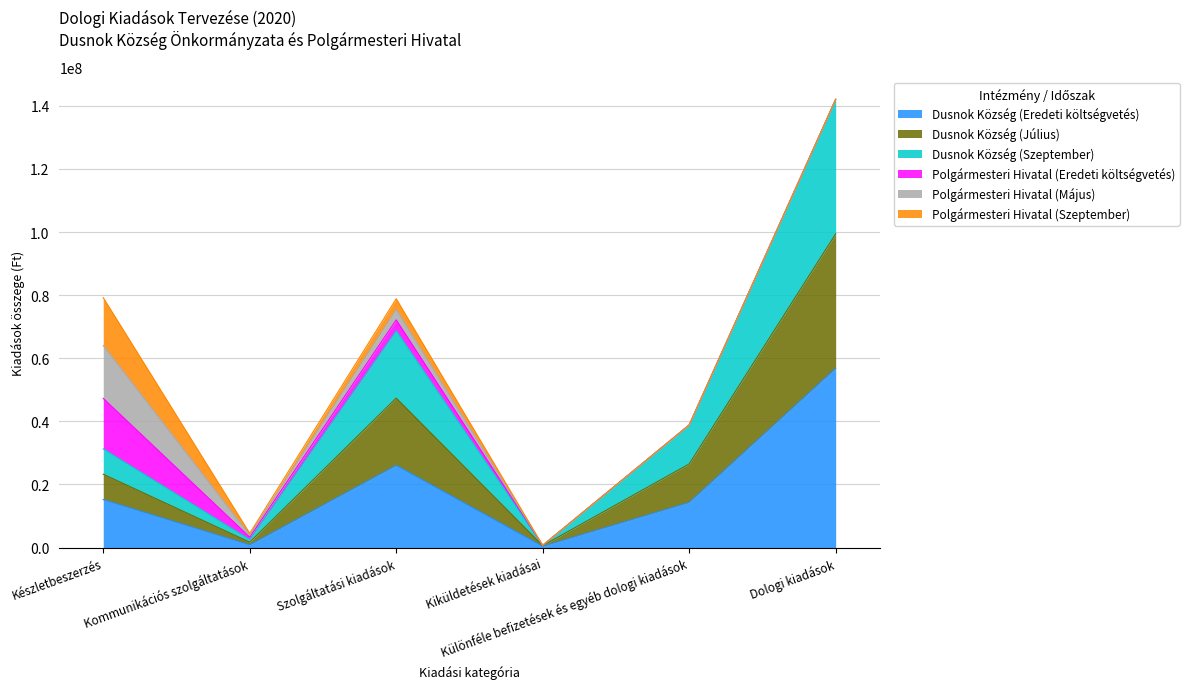

True or false: Dusnok Község (Július) and Dusnok Község (Eredeti költségvetés) cross at least once.

False